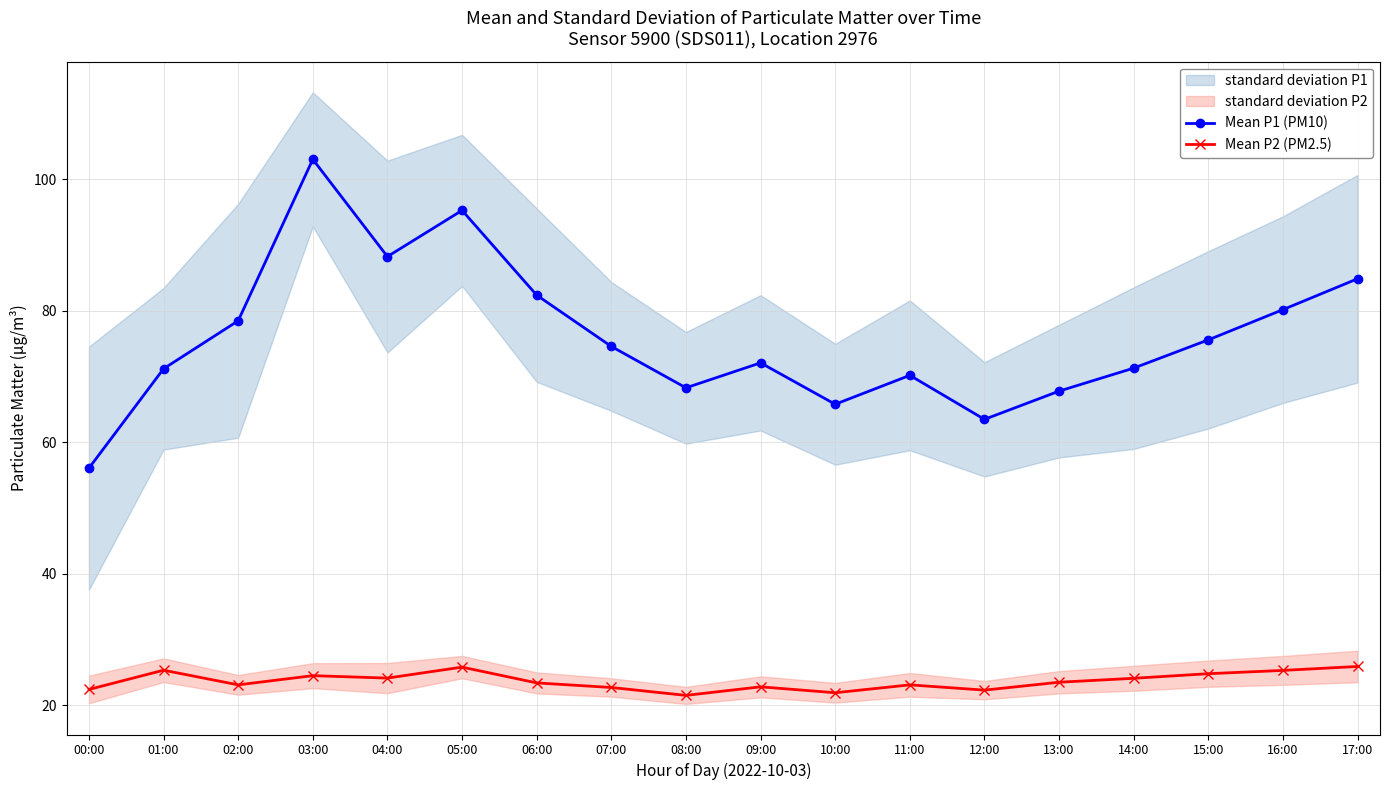

How many values in the Mean P2 (PM2.5) series exceed 23?

12